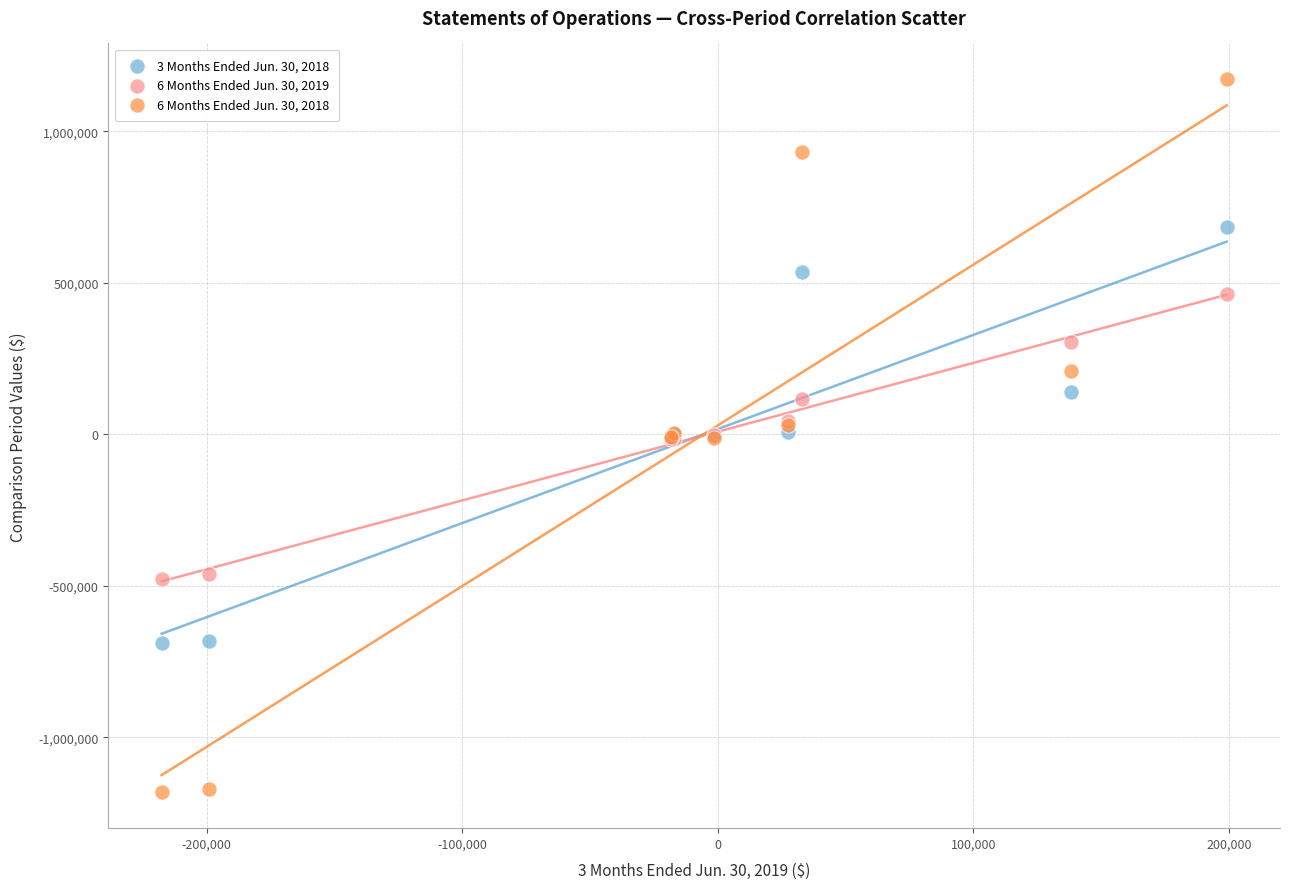

Which series contains the highest Y value?

6 Months Ended Jun. 30, 2018